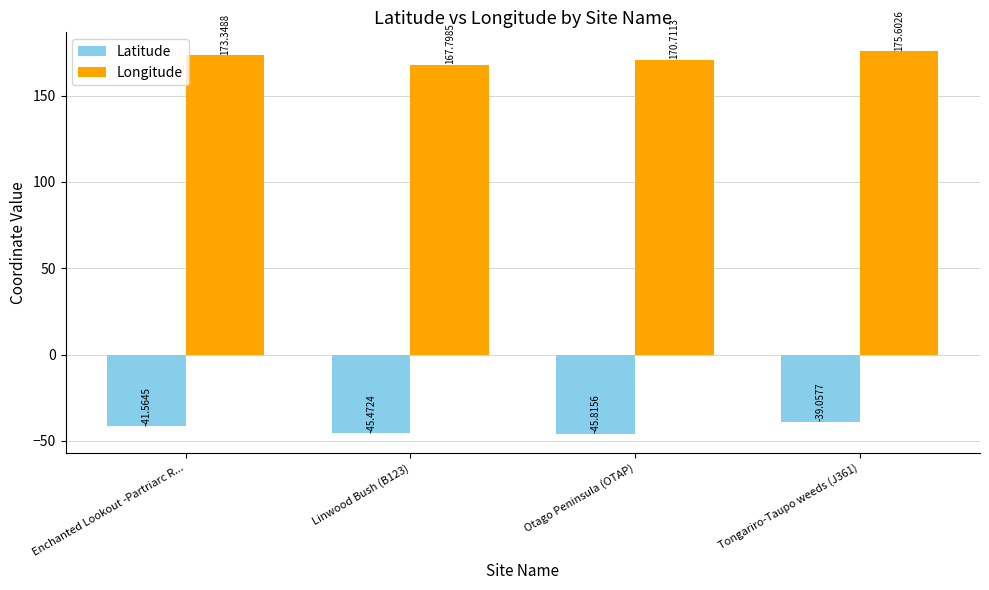

The Latitude series shows -17.5 at Otago Peninsula (OTAP). True or false?

False